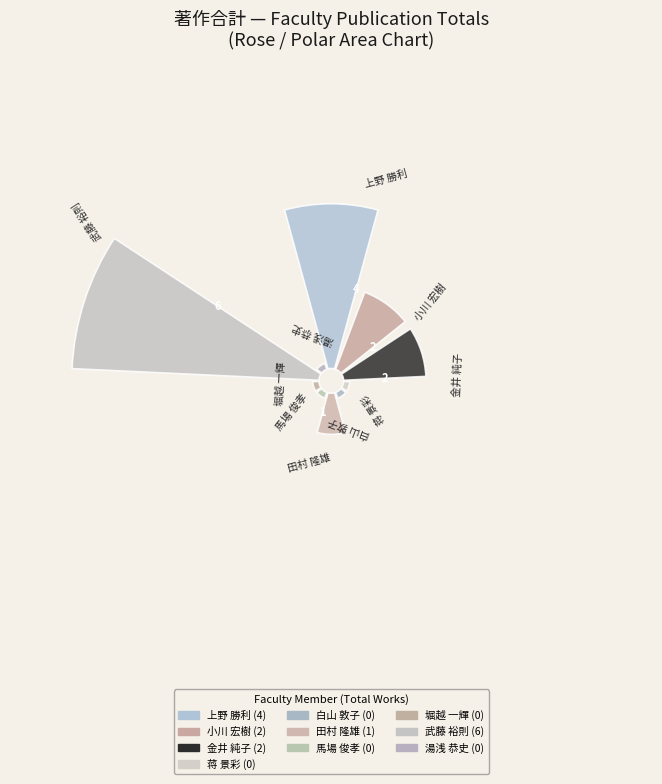

The 上野 勝利 slice represents 27% of the pie. True or false?

True